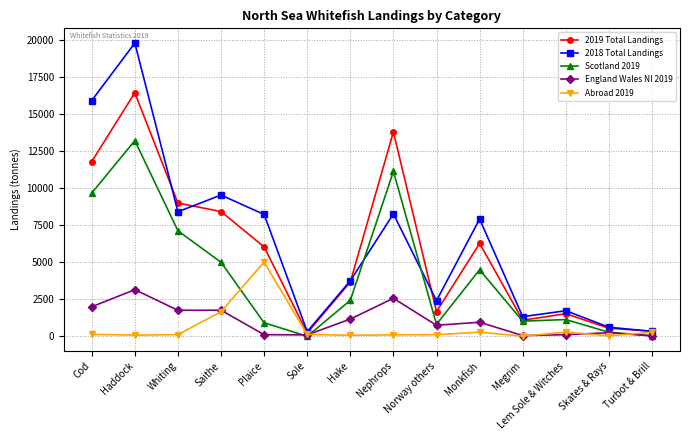

Is the value of 2019 Total Landings at Hake greater than the value of Scotland 2019 at Saithe?

No